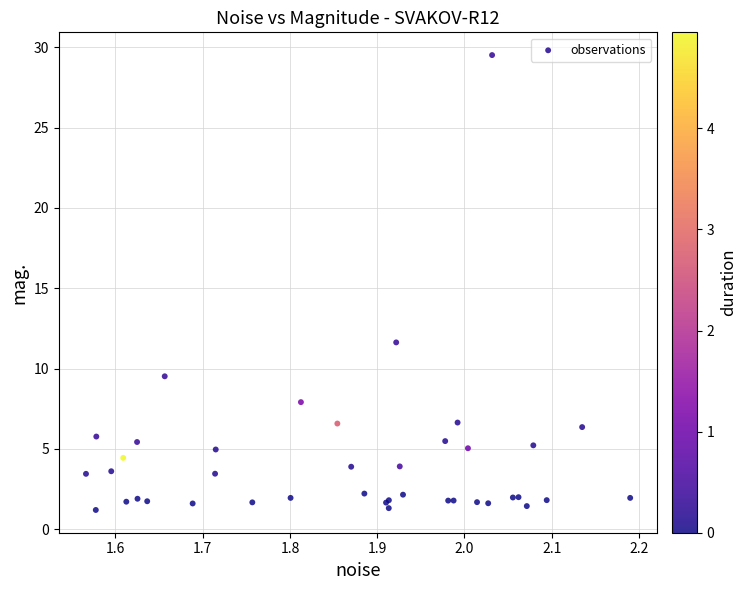

What Y value in the scatter plot is closest to 15?

11.6